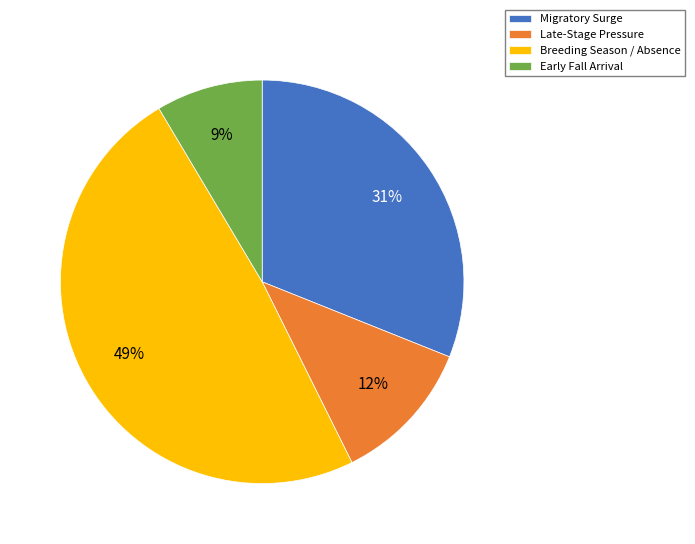

To the nearest percent, what is the combined percentage of Migratory Surge and Early Fall Arrival?

40%